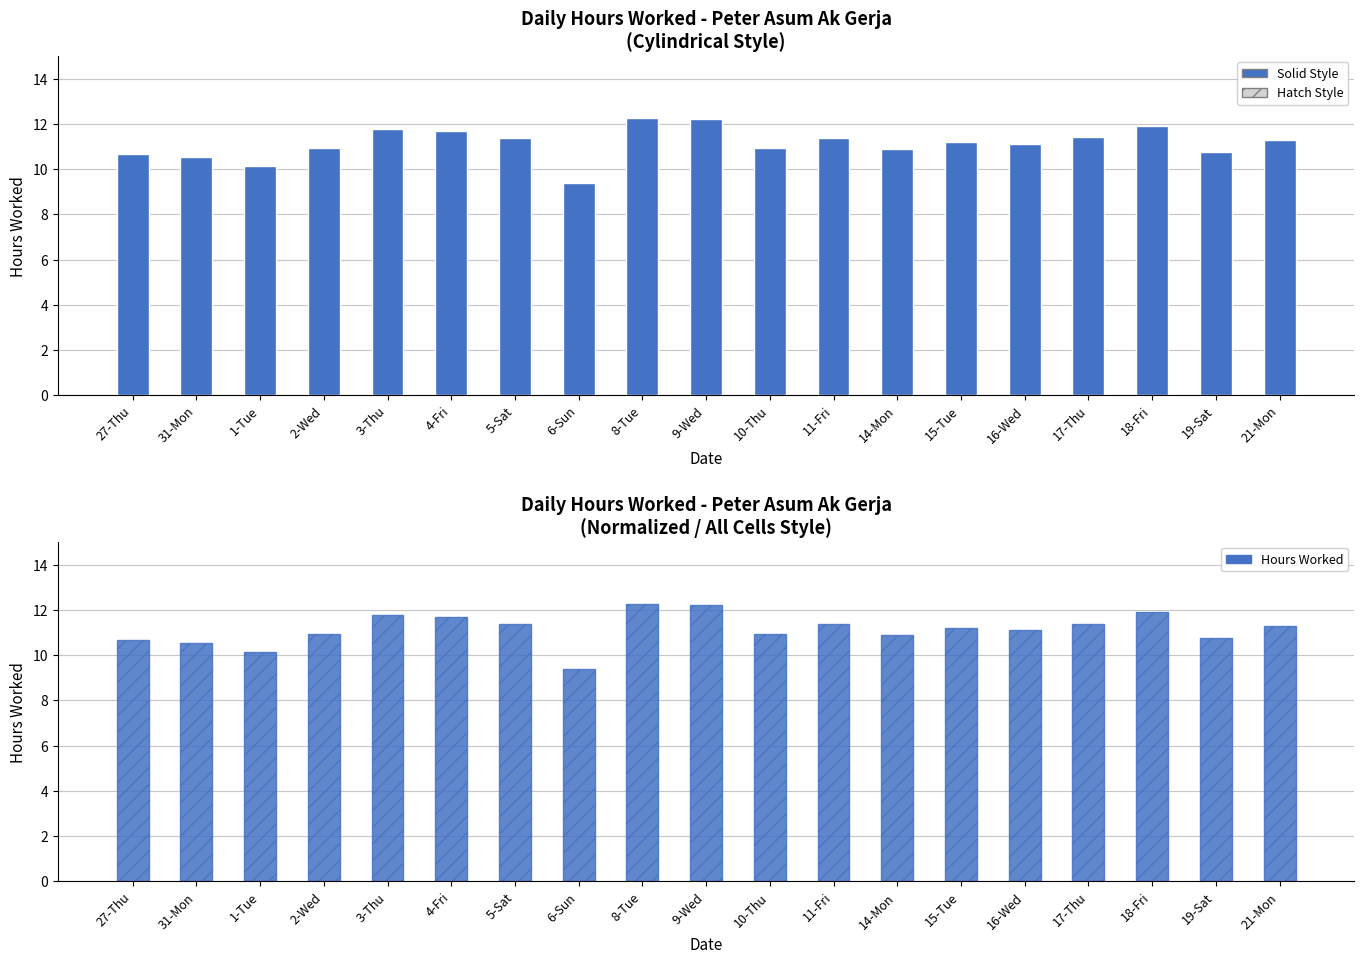

Reading left to right, list all the values displayed in this chart.

27-Thu=10.7	31-Mon=10.6	1-Tue=10.1	2-Wed=10.9	3-Thu=11.8	4-Fri=11.7	5-Sat=11.4	6-Sun=9.4	8-Tue=12.3	9-Wed=12.2	10-Thu=10.9	11-Fri=11.4	14-Mon=10.9	15-Tue=11.2	16-Wed=11.1	17-Thu=11.4	18-Fri=11.9	19-Sat=10.8	21-Mon=11.3